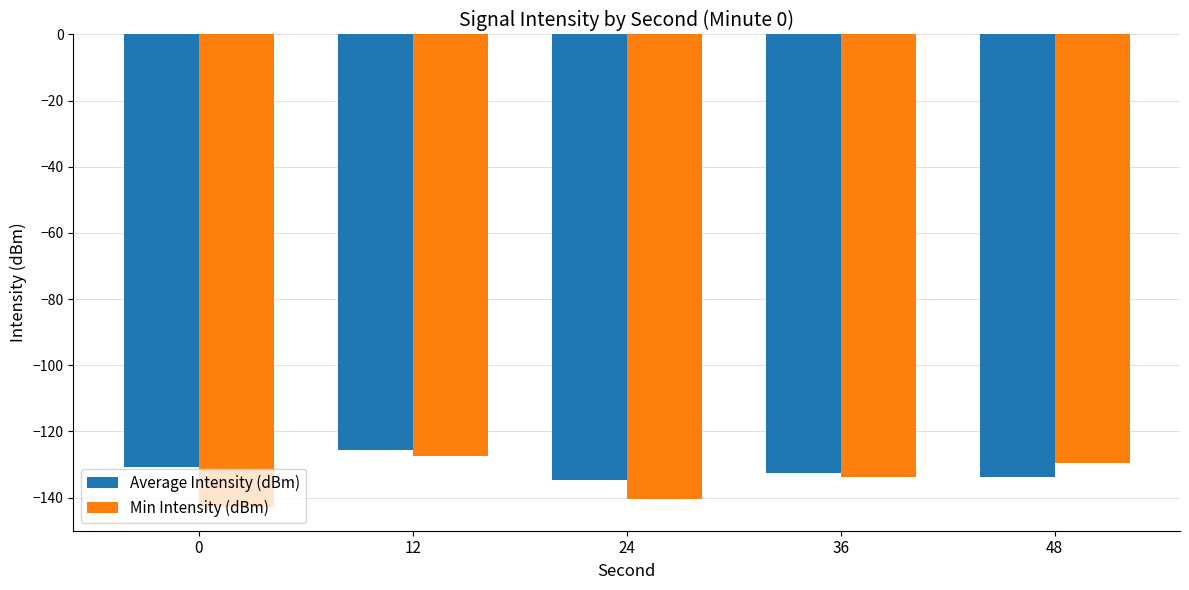

Which series changed the most between 24 and 36?

Min Intensity (dBm)